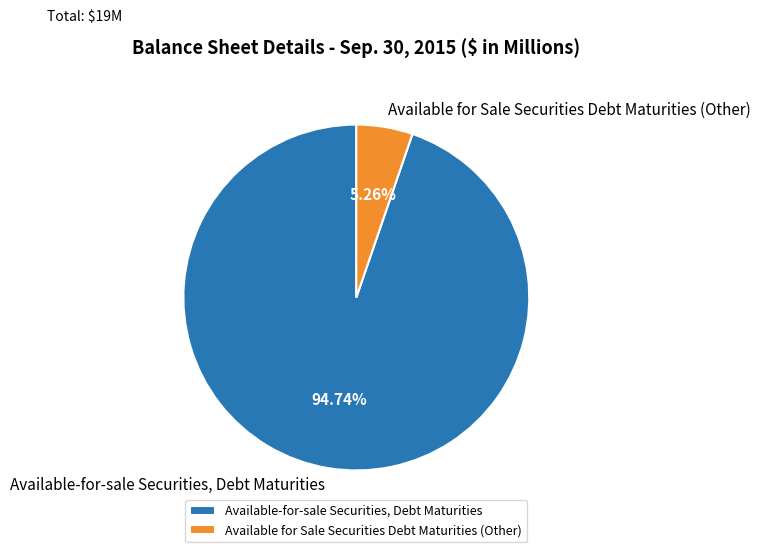

Is Available-for-sale Securities, Debt Maturities the majority of the pie?

Yes